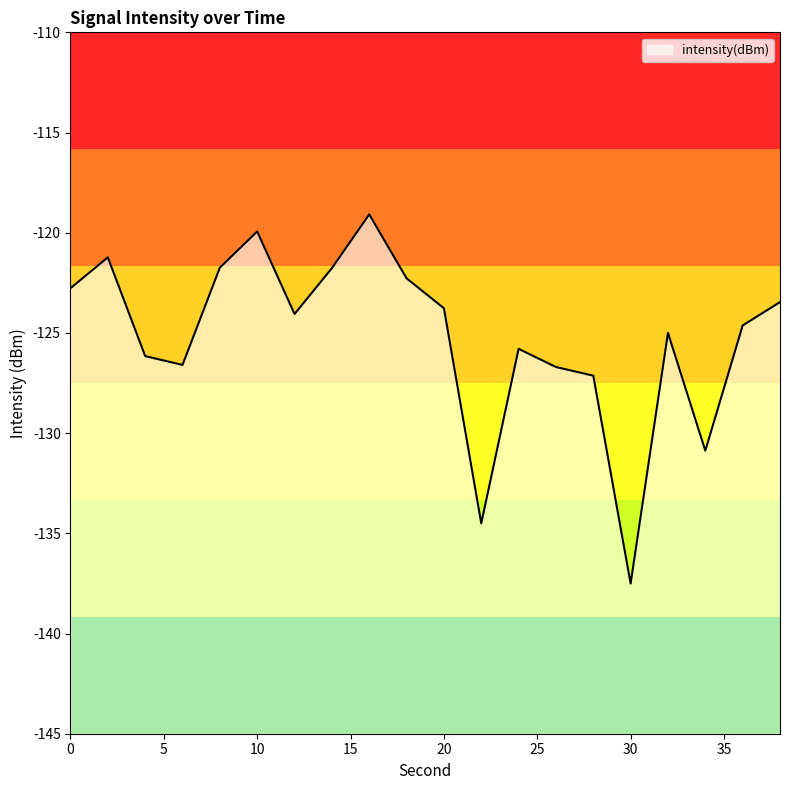

What is the change in value from 4 to 14?

+4.4